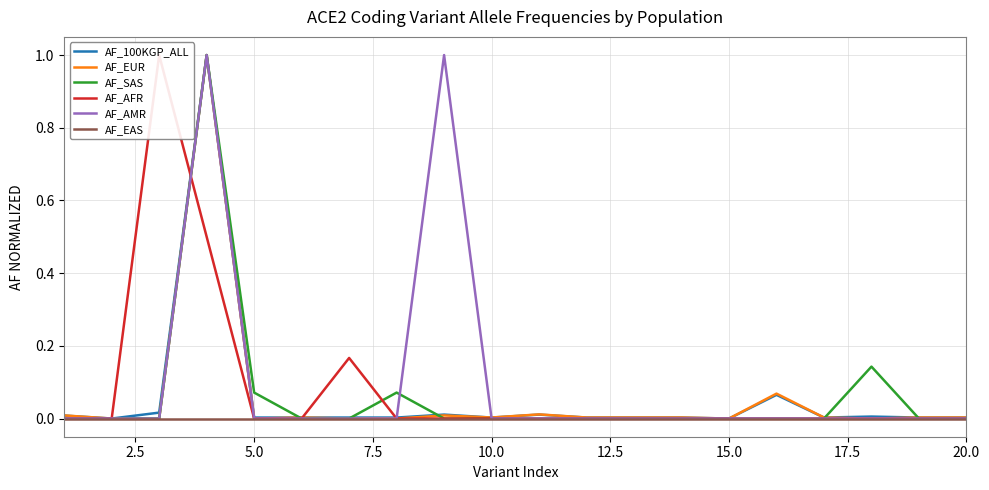

How many lines are shown in the chart?

6